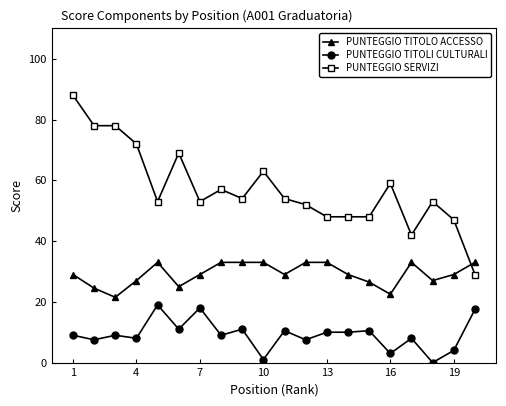

Which series has the largest total across all categories?

PUNTEGGIO SERVIZI